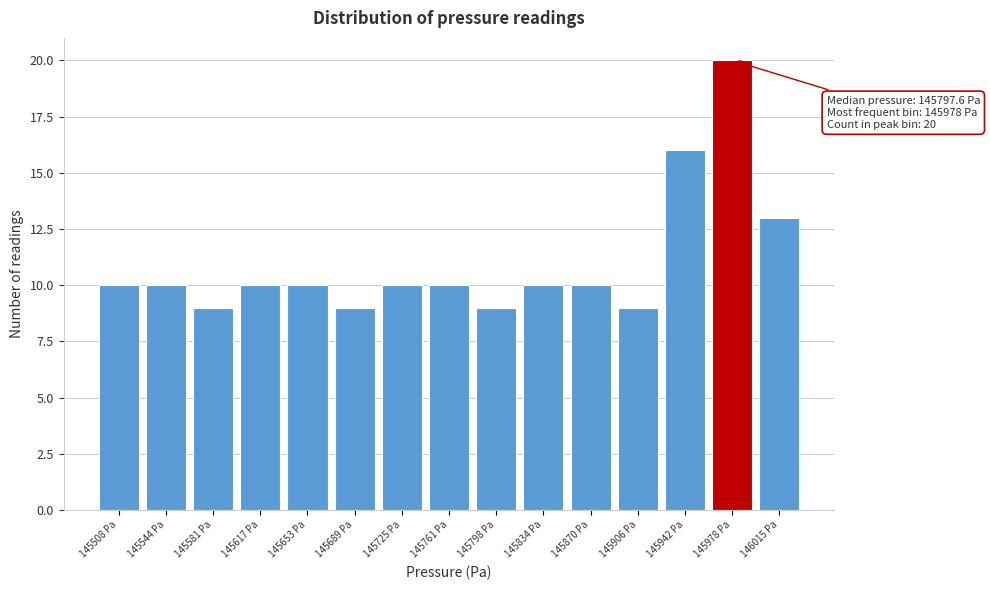

Which range on the x-axis has the tallest bar?

145960 to 145995